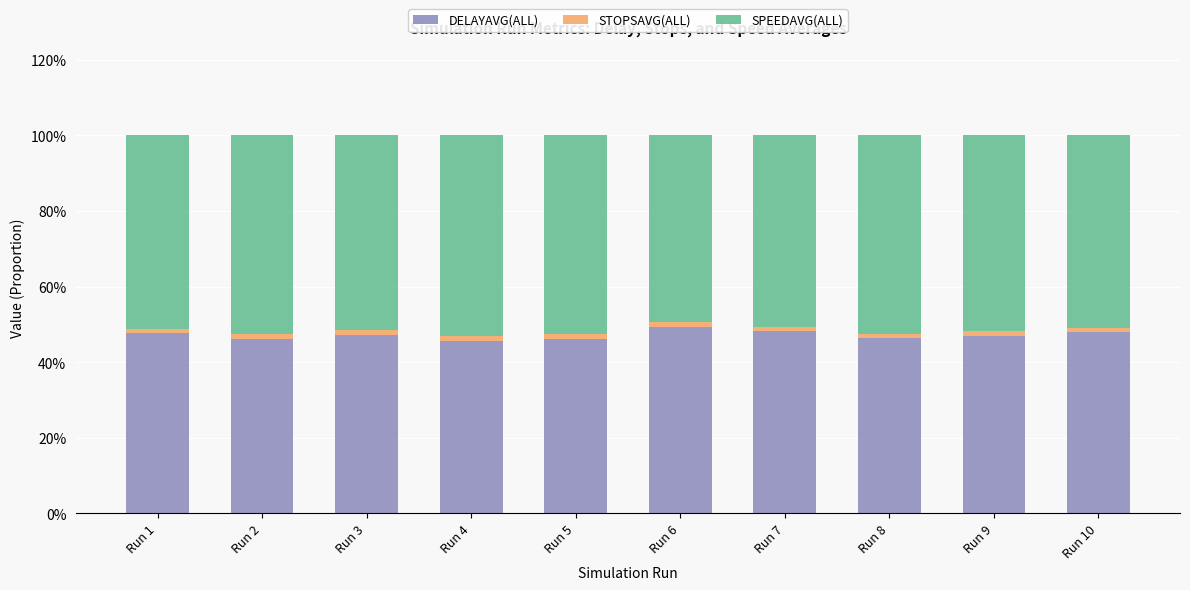

What are all the series names shown in the legend?

DELAYAVG(ALL), STOPSAVG(ALL), SPEEDAVG(ALL)